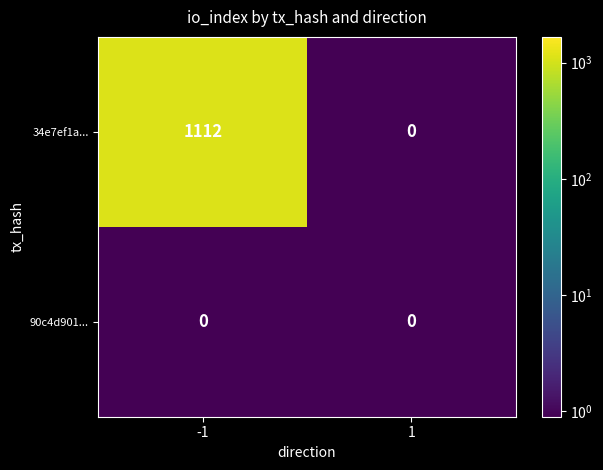

Which series has the largest range (max minus min)?

34e7ef1a...